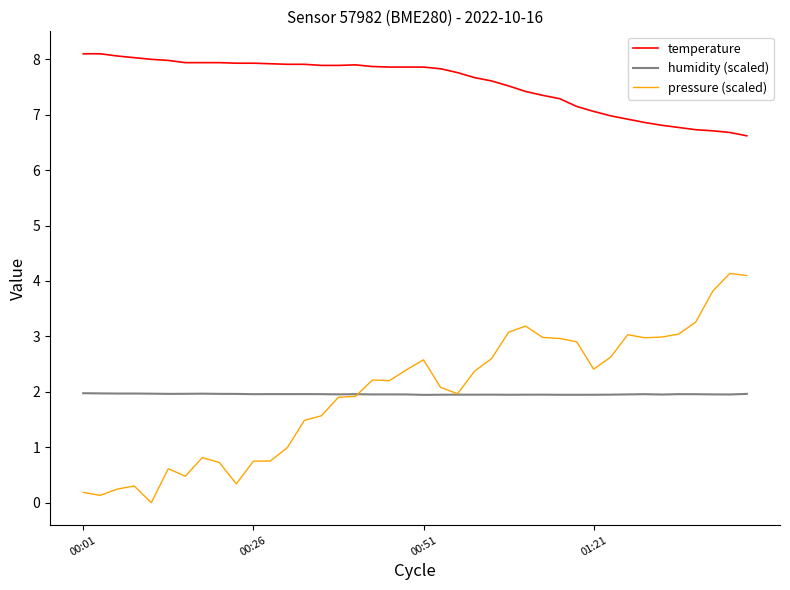

Which series has the largest range (max minus min)?

pressure (scaled)